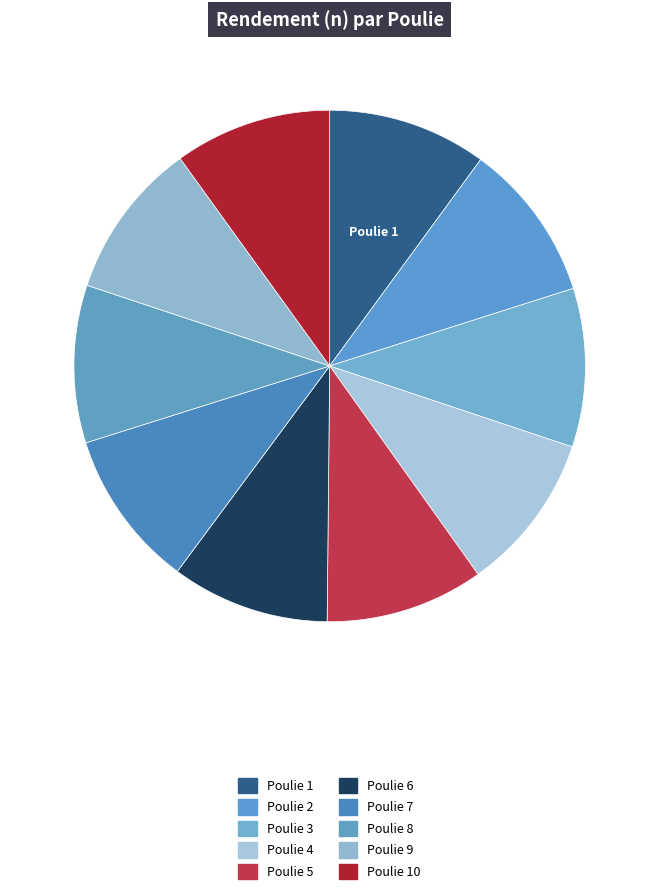

How many segments does this pie chart have?

10